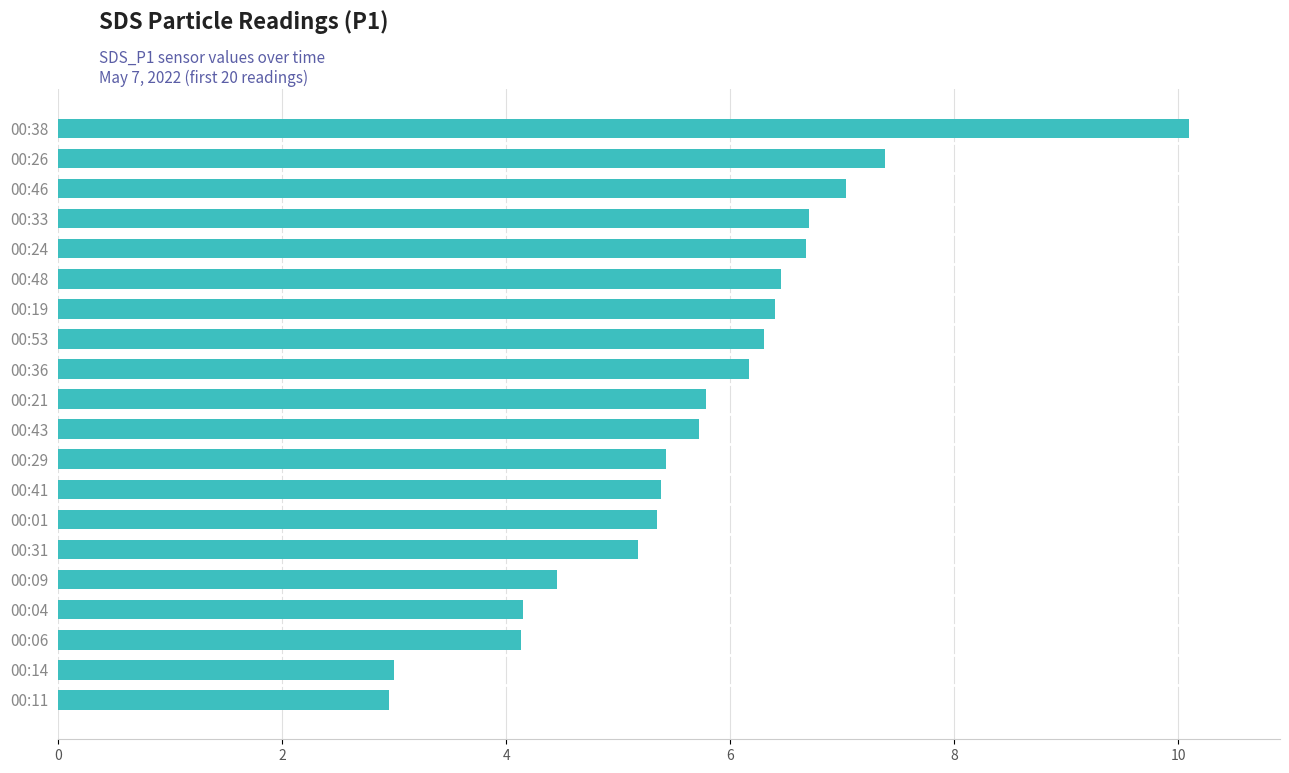

Is it true that the value at 00:21 is 5.8?

True